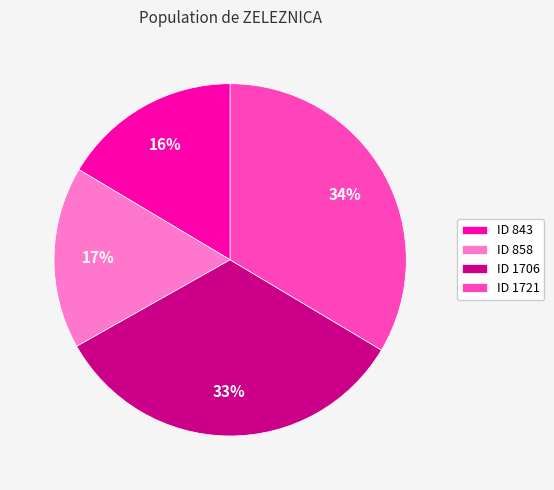

What is the ratio of the value at ID 843 to the value at ID 1721?

0.5